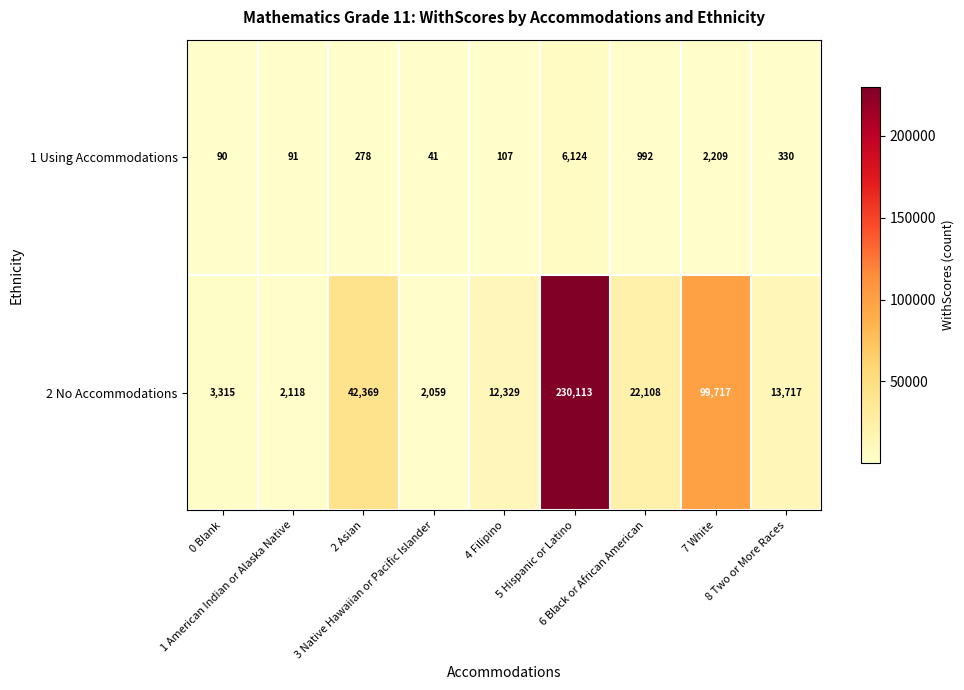

What is the minimum value shown in the chart?

41